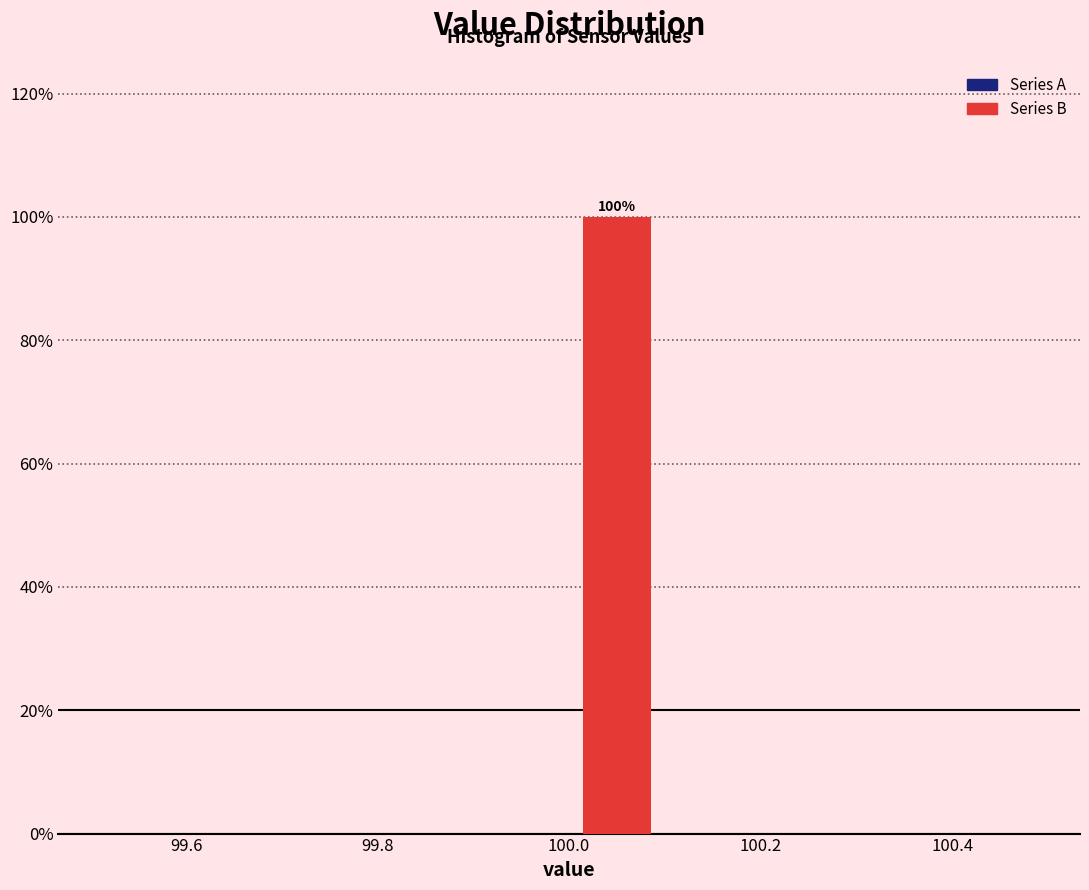

Which range on the x-axis has the tallest bar?

100.0 to 100.1